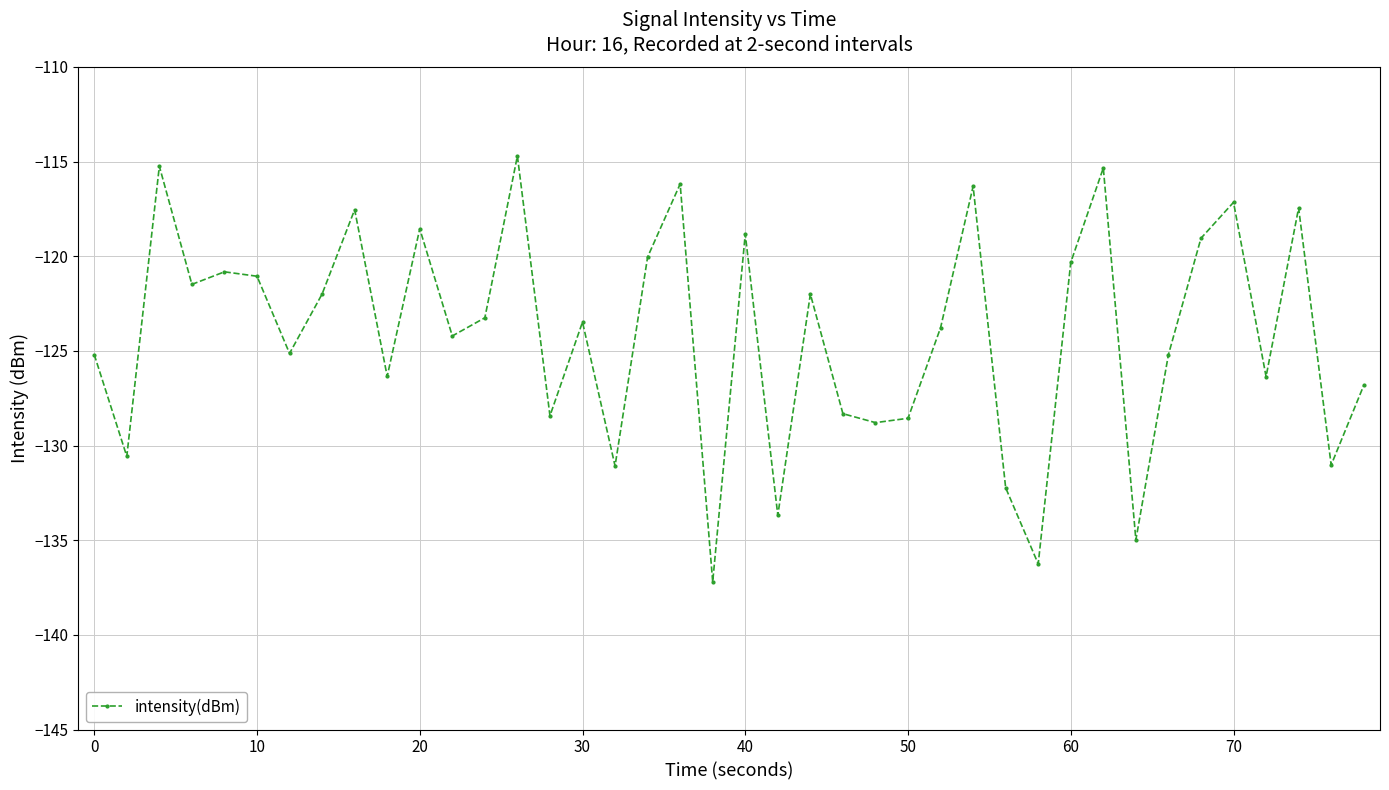

What is the smallest value displayed?

-137.2